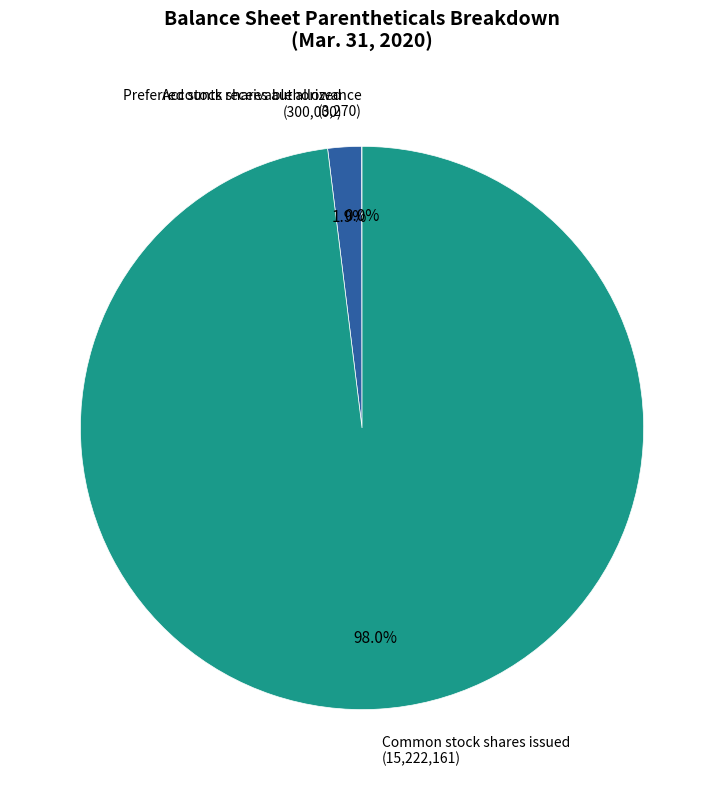

The Common stock shares issued slice represents 98% of the pie. True or false?

True